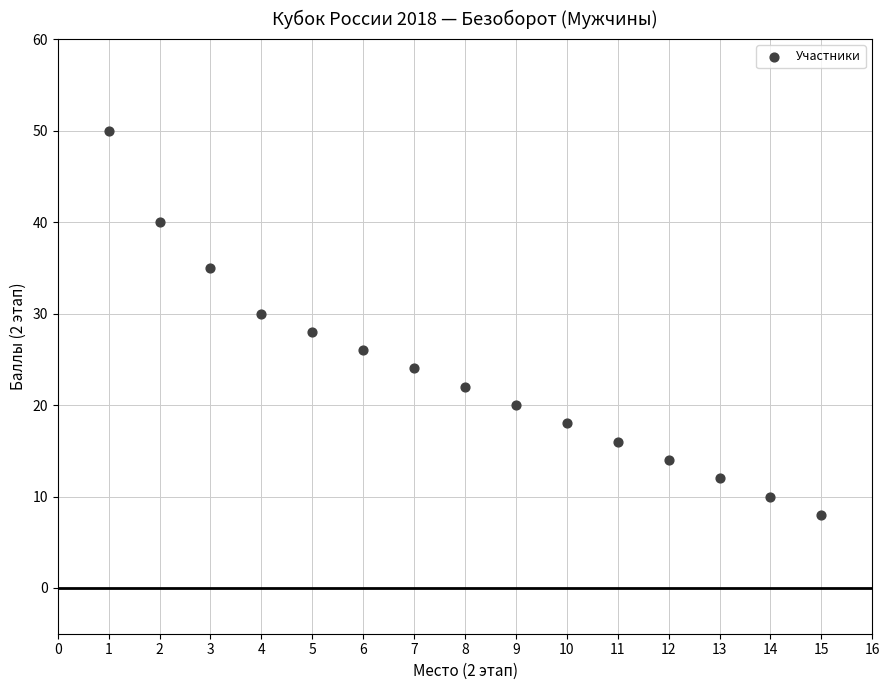

What is the range of Y values (max minus min)?

42